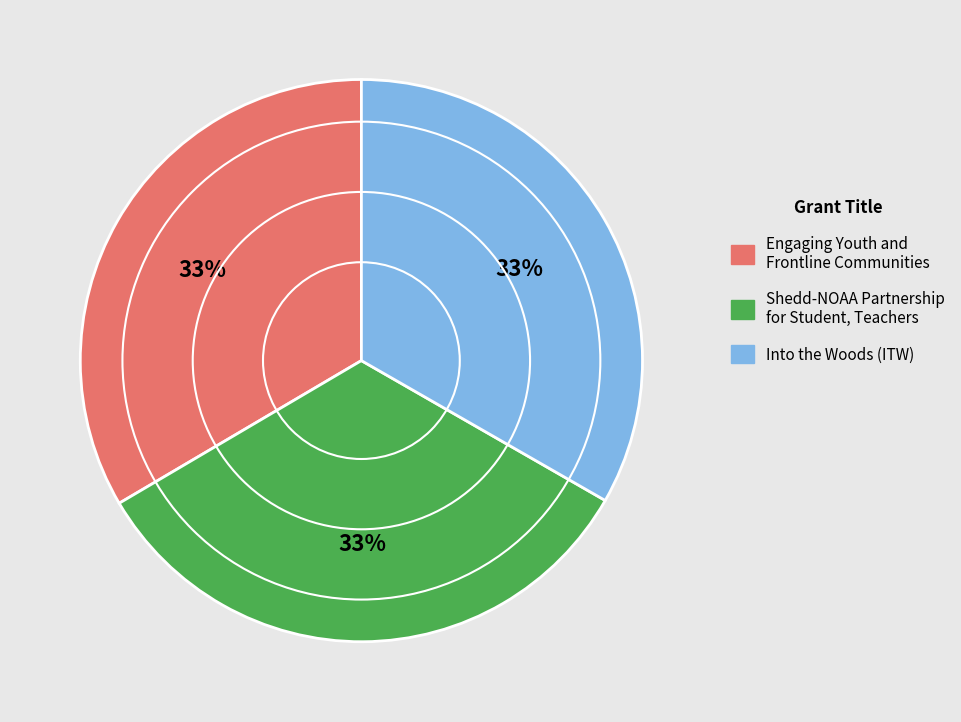

Approximately how many times larger is the value at Into the Woods (ITW) compared to Shedd-NOAA Partnership for Student, Teachers?

1.0